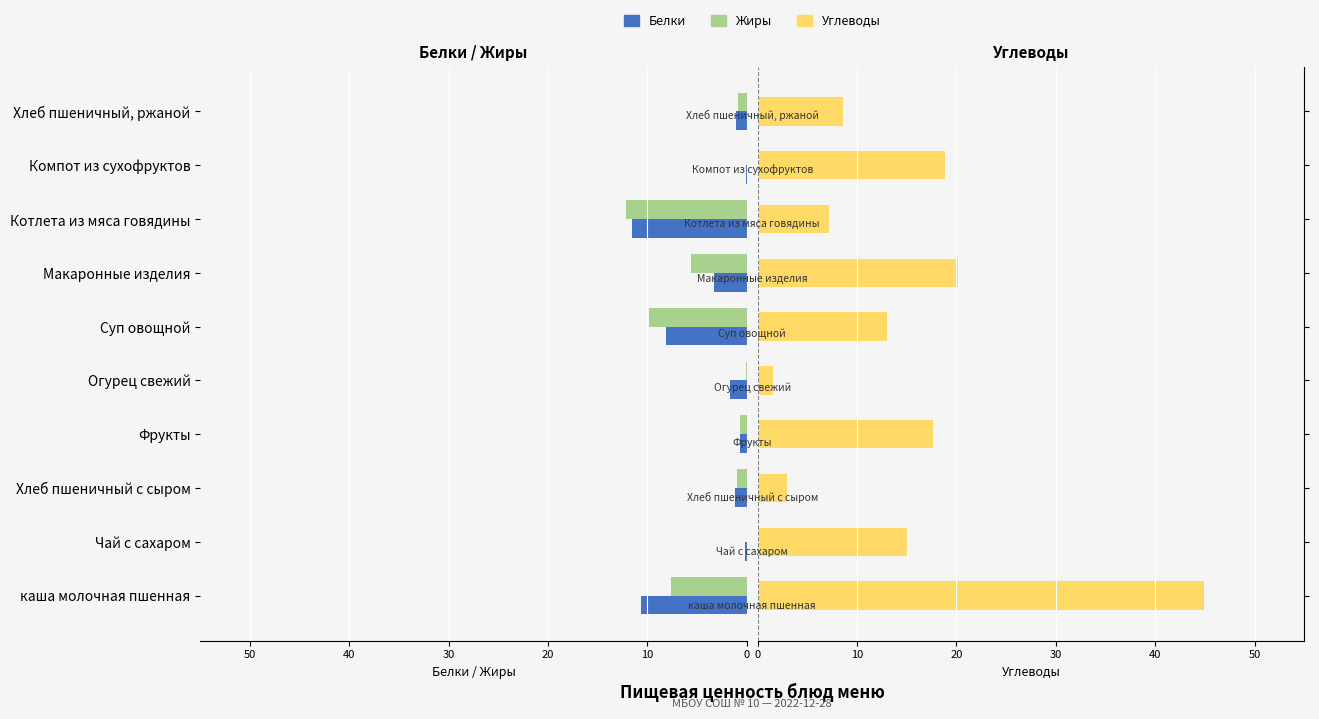

What position from the left is Фрукты?

4